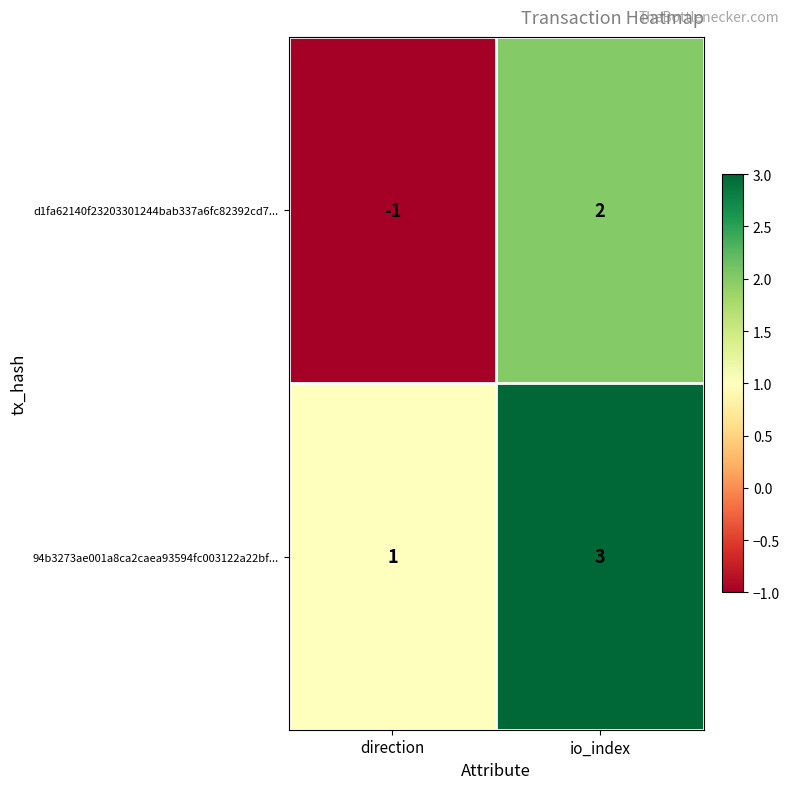

Between direction and io_index, which series saw the biggest shift?

d1fa62140f23203301244bab337a6fc82392cd7...